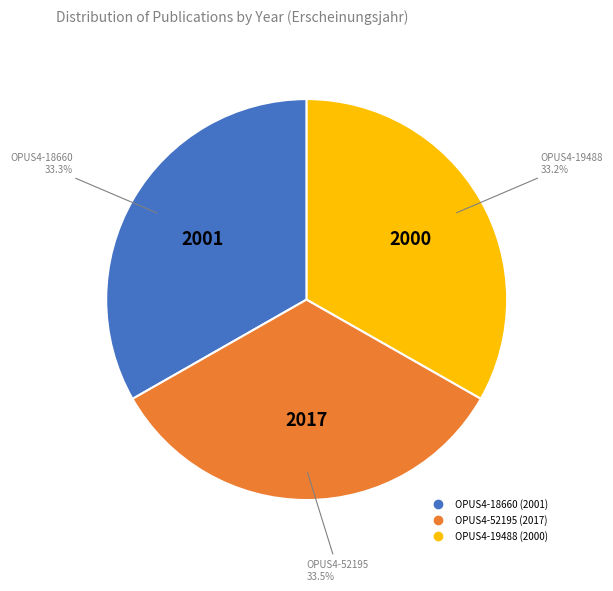

Does any single category account for the majority?

No